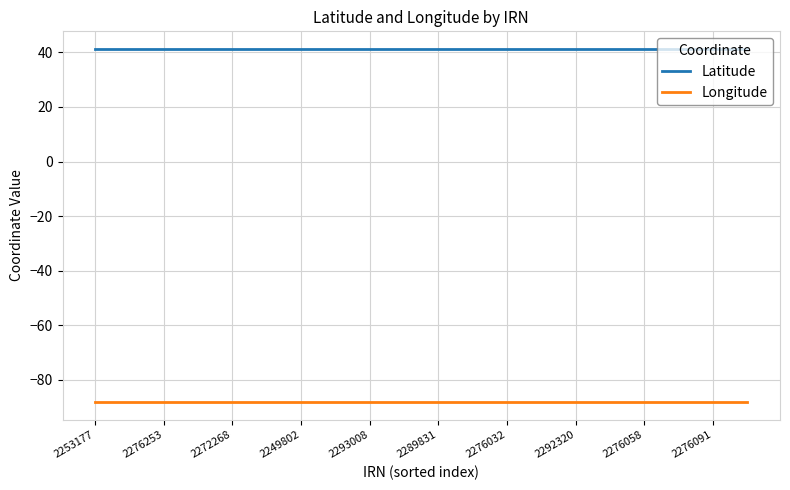

What is the sum of all Latitude values?

825.3